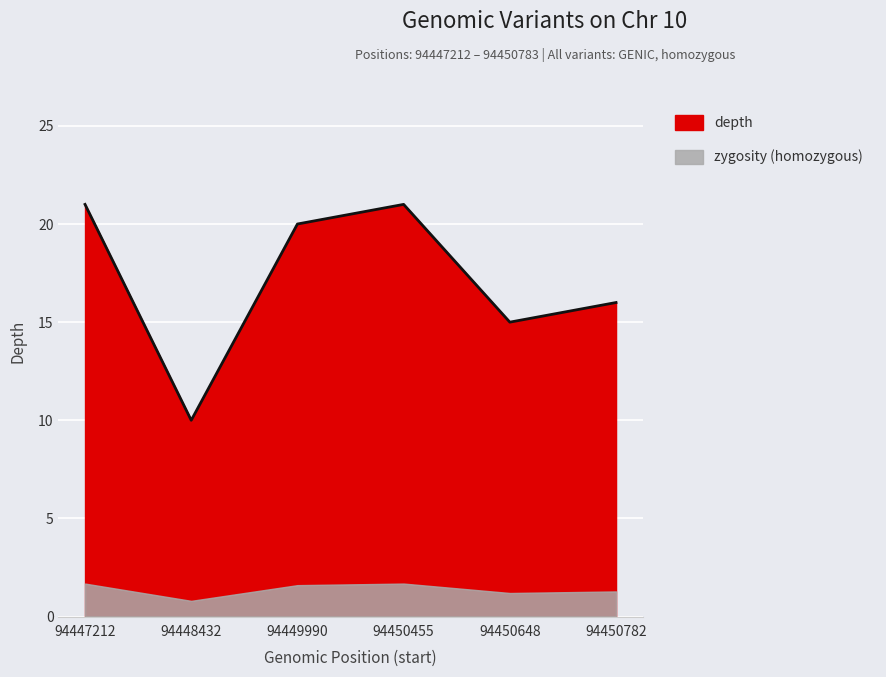

Where is the data nearest to the value 15?

94450648